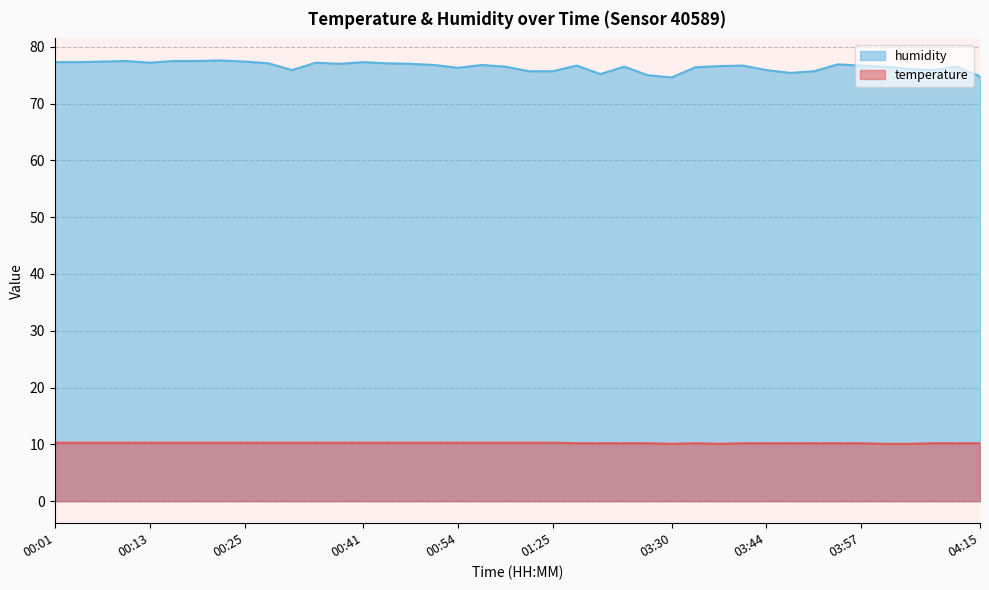

Between 00:01 and 01:21, which is larger?

00:01